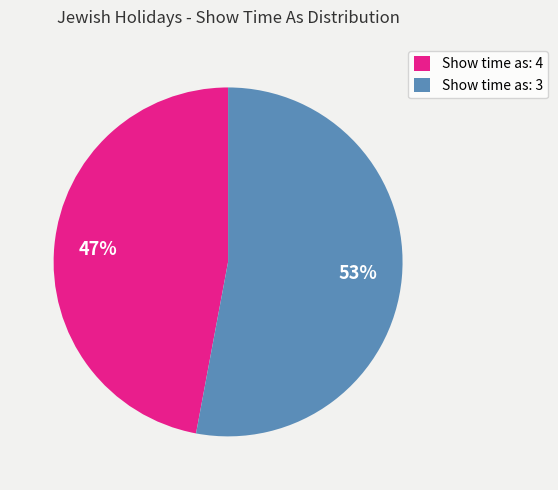

To the nearest percent, what portion does Show time as: 4 represent?

47%